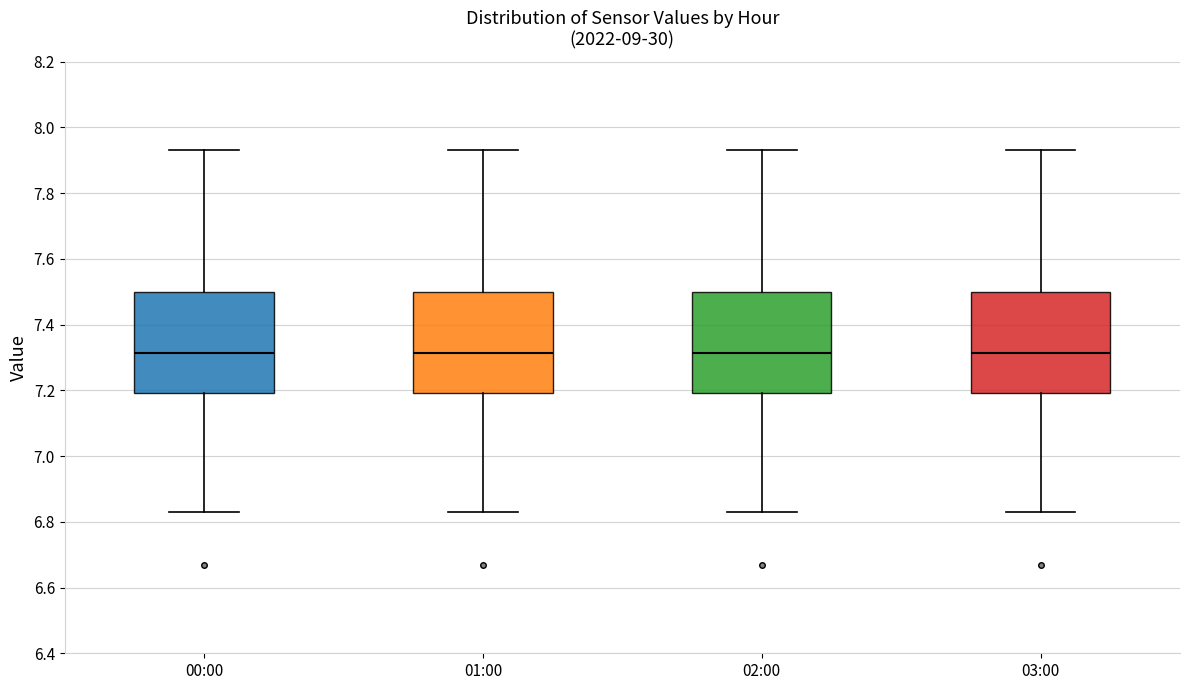

Reading left to right, read every box against the y-axis: the position of its median line, the range the box covers, and the ends of its whiskers. The values are not printed on the chart, so give them approximately, as read against the axis.

00:00: median 7.32, box 7.20 to 7.50, whiskers 6.84 to 7.94
01:00: median 7.32, box 7.20 to 7.50, whiskers 6.84 to 7.94
02:00: median 7.32, box 7.20 to 7.50, whiskers 6.84 to 7.94
03:00: median 7.32, box 7.20 to 7.50, whiskers 6.84 to 7.94